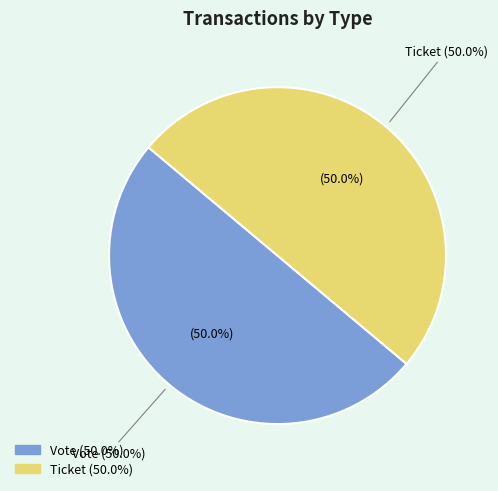

Rank the categories by value from lowest to highest.

Ticket (index=0), Vote (index=1)